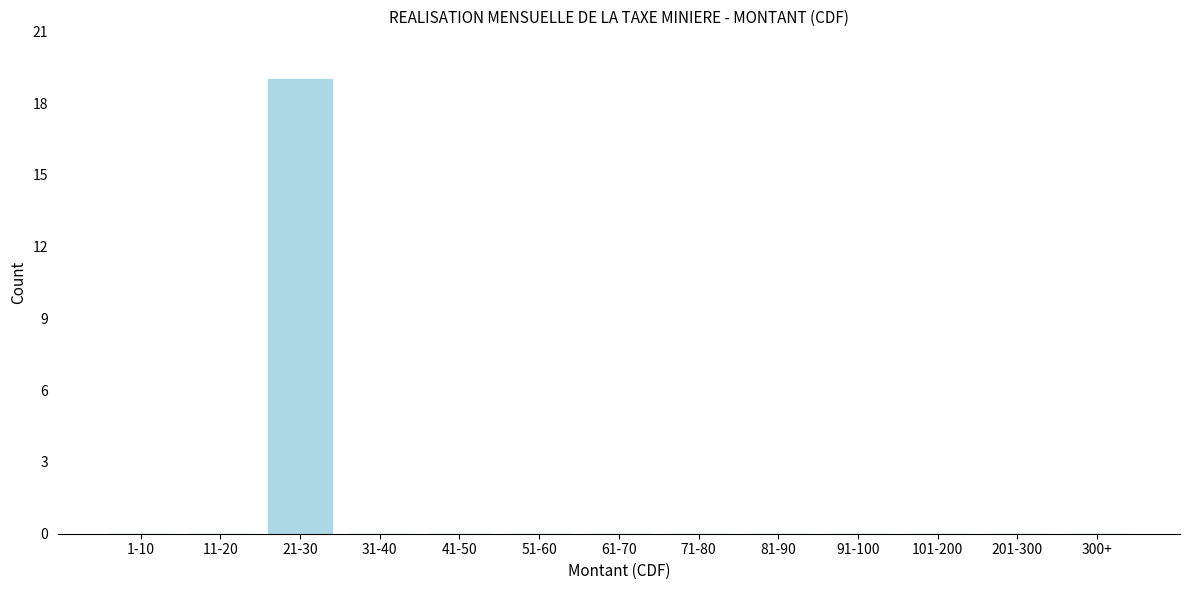

Reading left to right, list all the values displayed in this chart.

1-10=0	11-20=0	21-30=19	31-40=0	41-50=0	51-60=0	61-70=0	71-80=0	81-90=0	91-100=0	101-200=0	201-300=0	300+=0